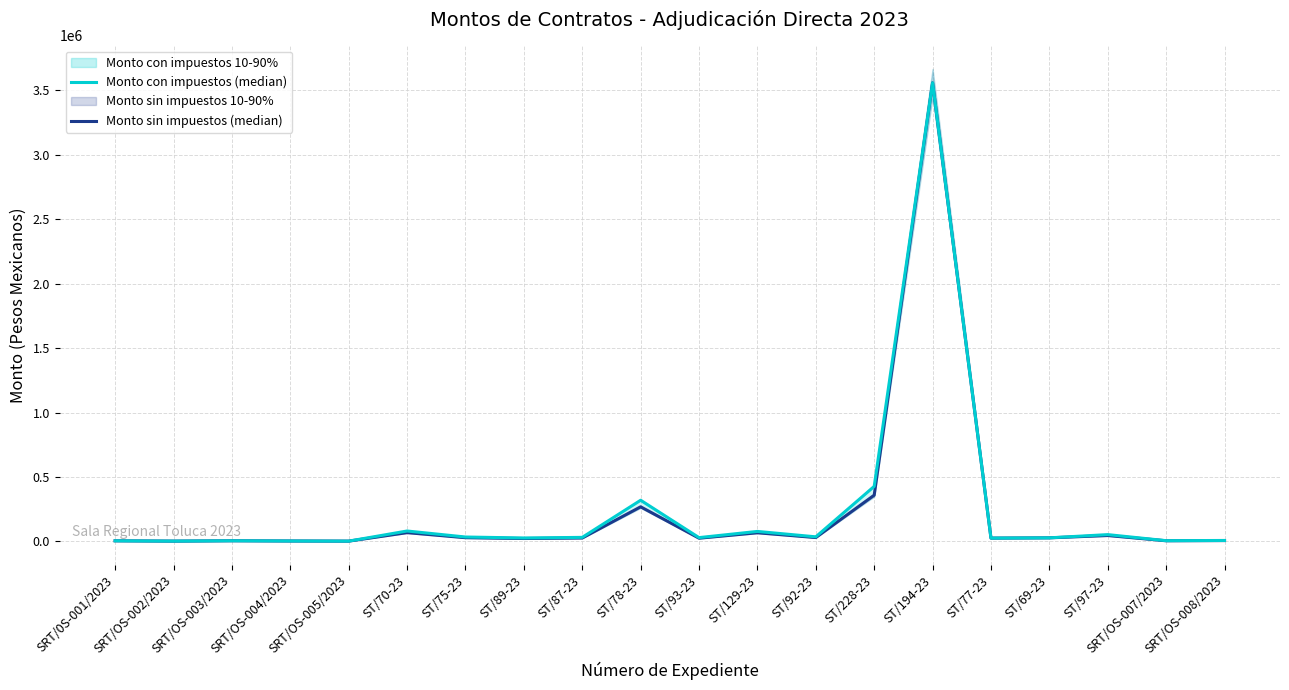

What is the smallest value displayed?

1450